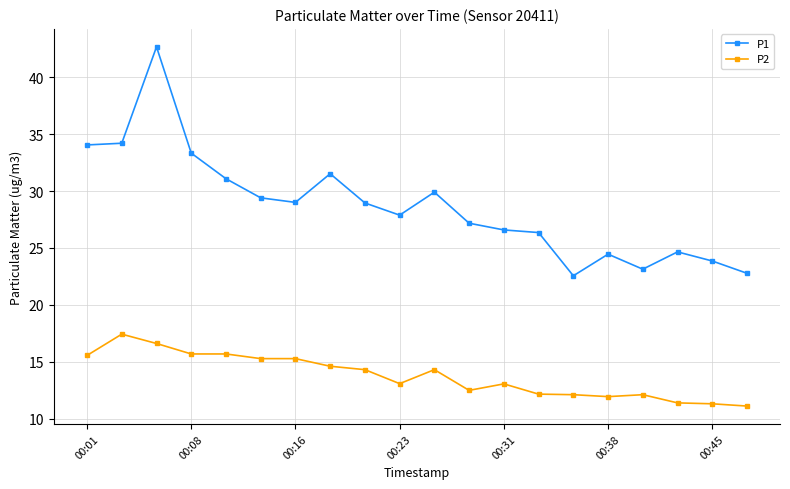

What is the value of the P1 point at the 20th from the left?

22.8